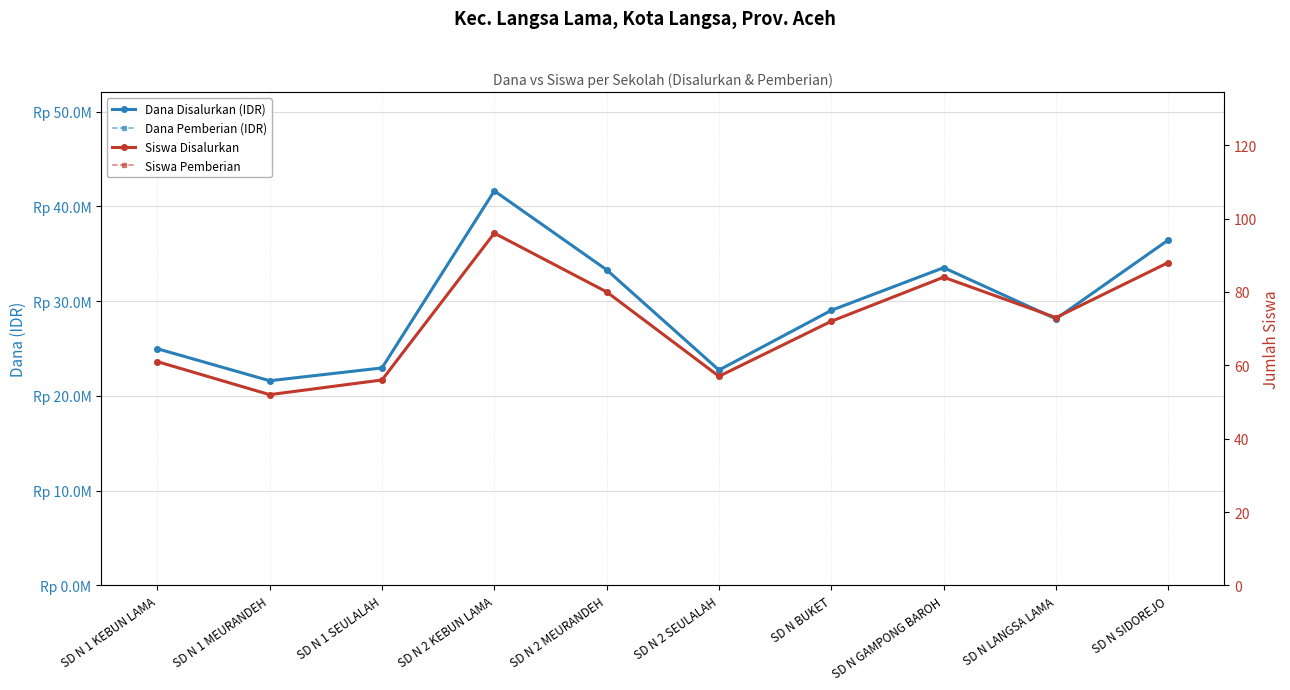

What position from the right is SD N BUKET?

4